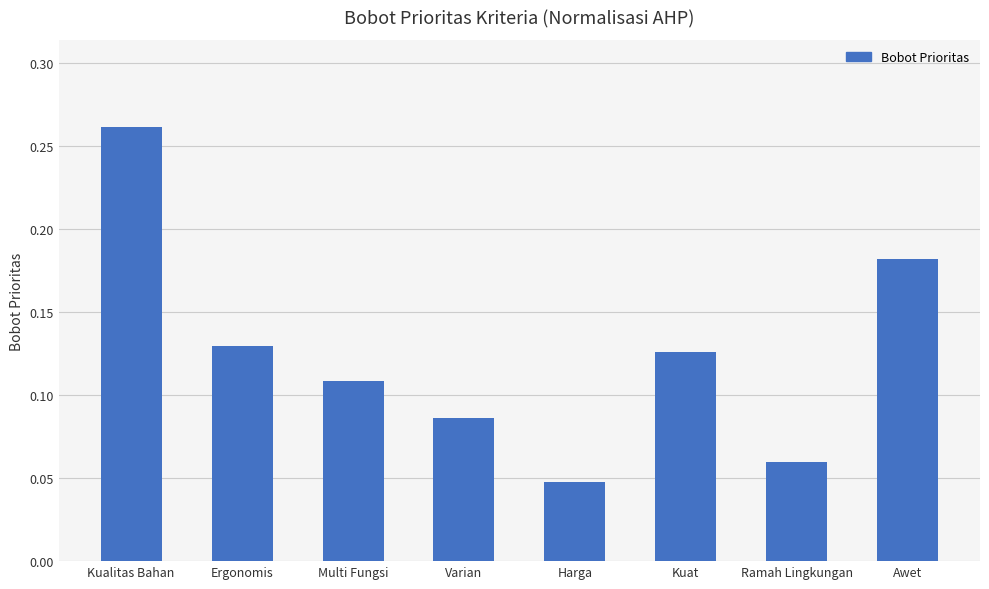

Count the number of data series in this chart.

1